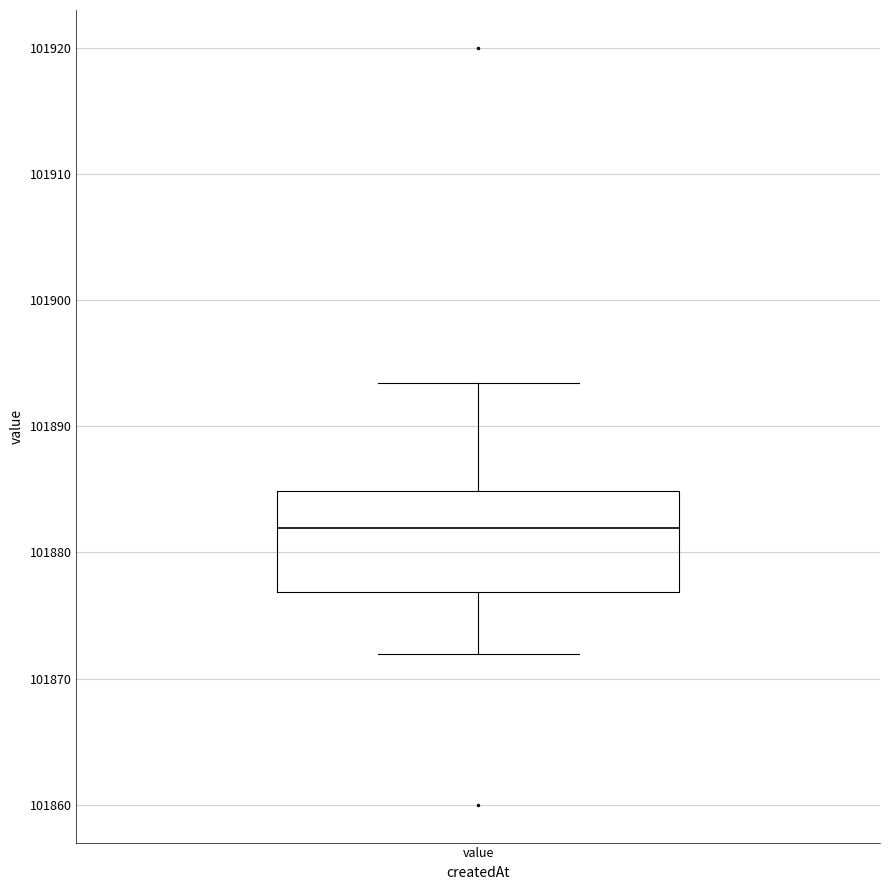

Transcribe this box plot: give where the median line is, the range the box spans, and where the two whiskers end, as read against the y-axis. The values are not printed on the chart, so give them approximately, as read against the axis.

median 101882, box 101877 to 101885, whiskers 101872 to 101893